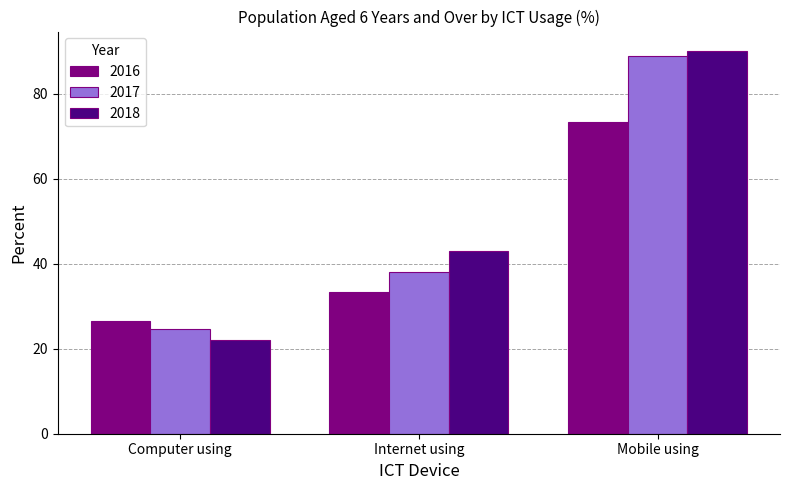

Which series has the widest spread of values?

2018